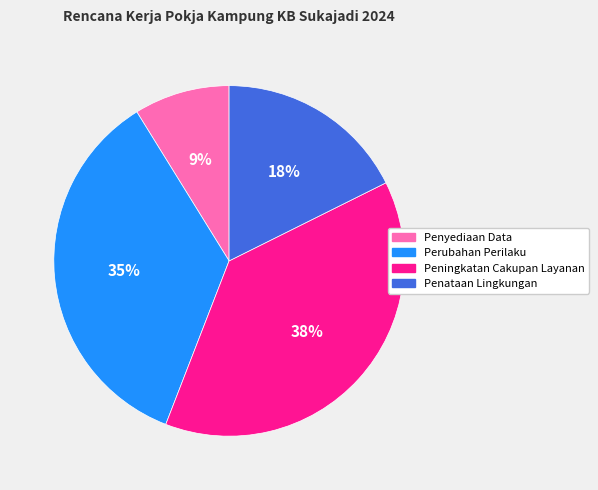

To the nearest percent, what is the average slice percentage?

25%